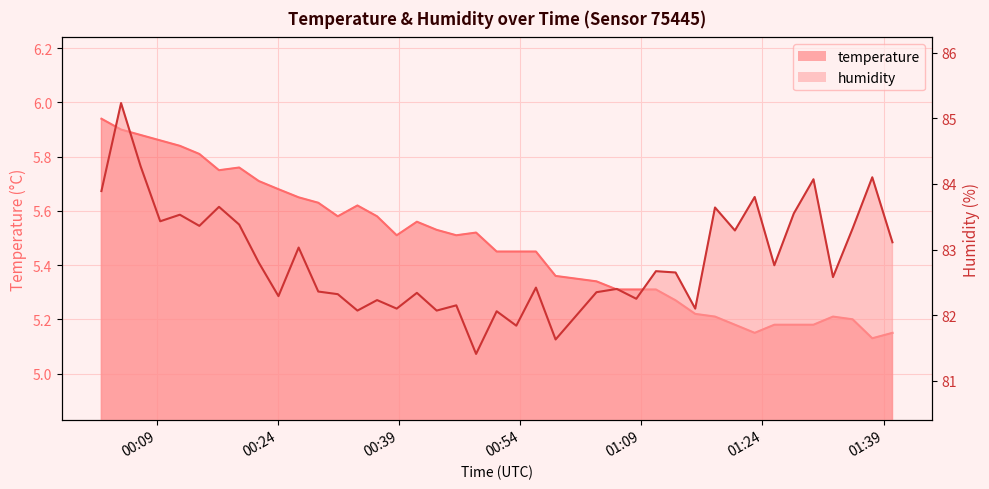

What is the lowest value of the temperature series?

5.1